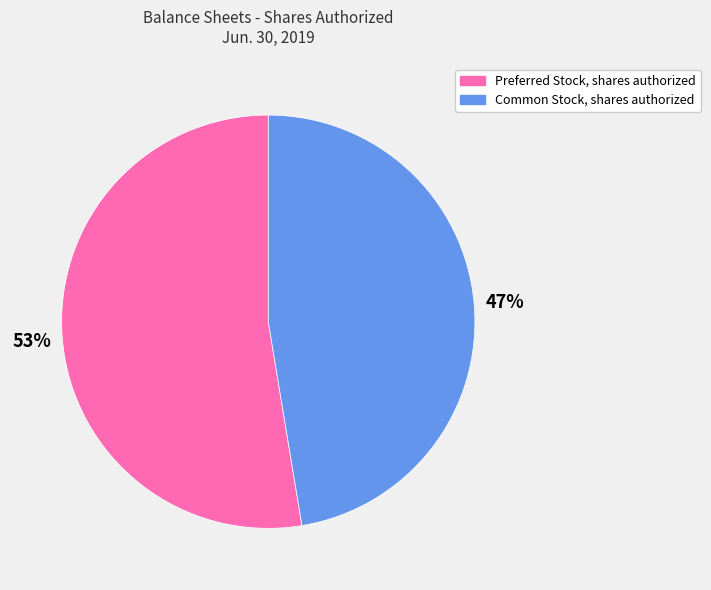

Between Preferred Stock, shares authorized and Common Stock, shares authorized, which is larger?

Preferred Stock, shares authorized